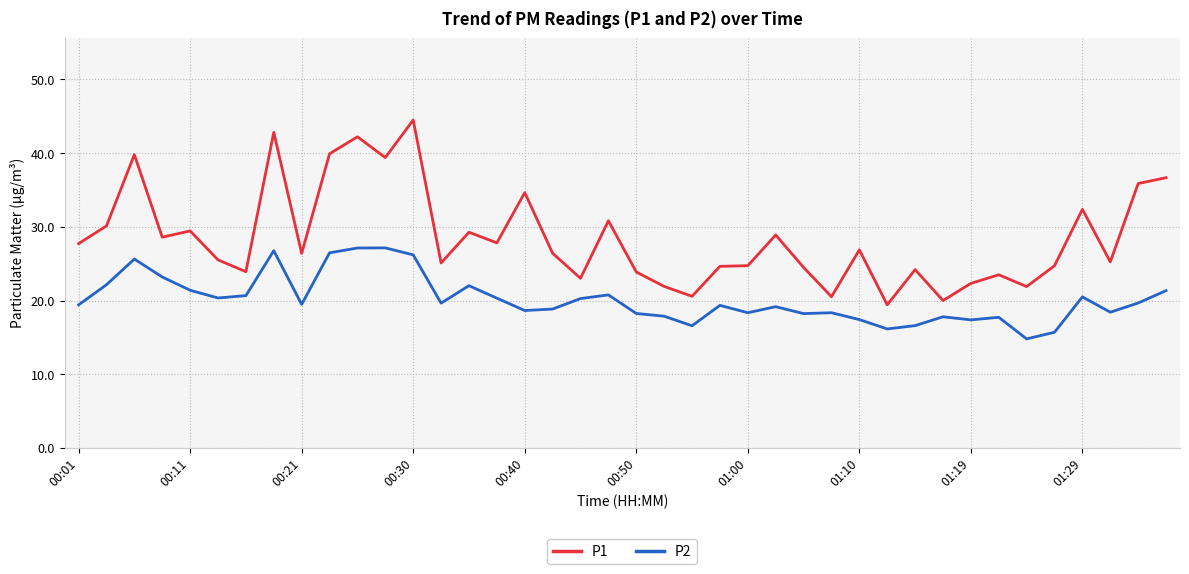

What is the difference between the maximum and minimum values in the P1 series?

25.1